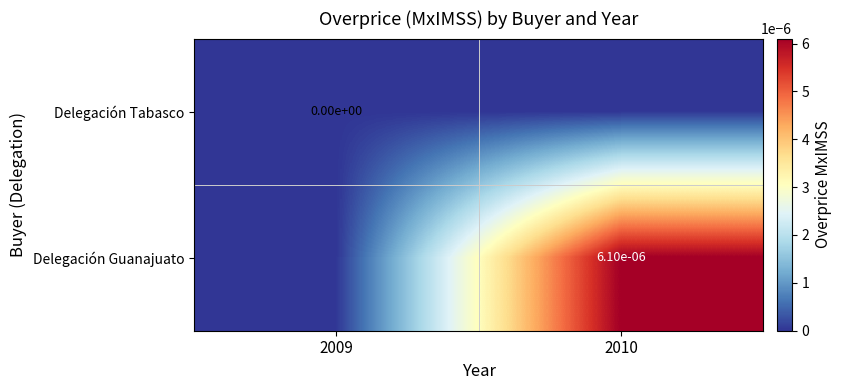

The value of Delegación Guanajuato at 2010 is 0.0. True or false?

True